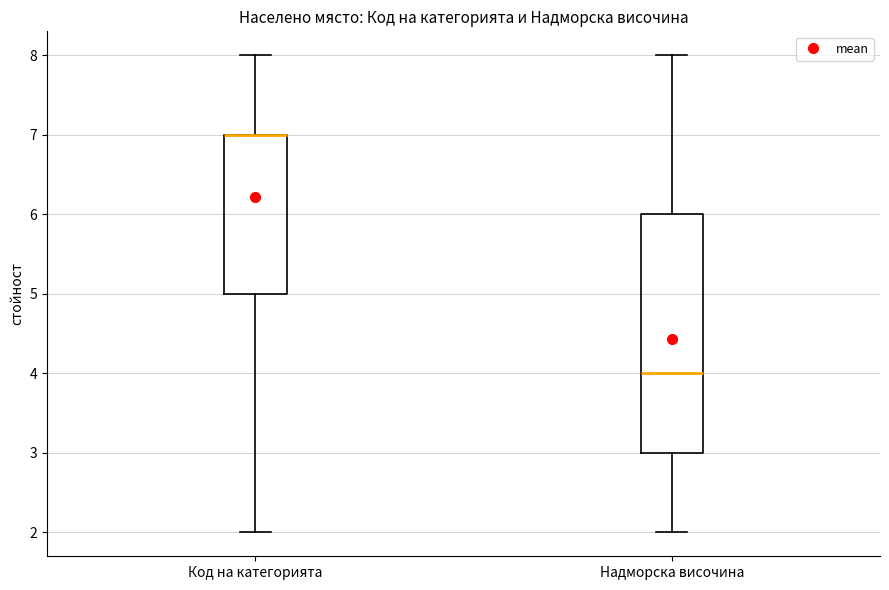

Reading left to right, read every box against the y-axis: the position of its median line, the range the box covers, and the ends of its whiskers. The values are not printed on the chart, so give them approximately, as read against the axis.

Код на категорията: median 7 (drawn on the box's upper edge), box 5 to 7, whiskers 2 to 8
Надморска височина: median 4, box 3 to 6, whiskers 2 to 8